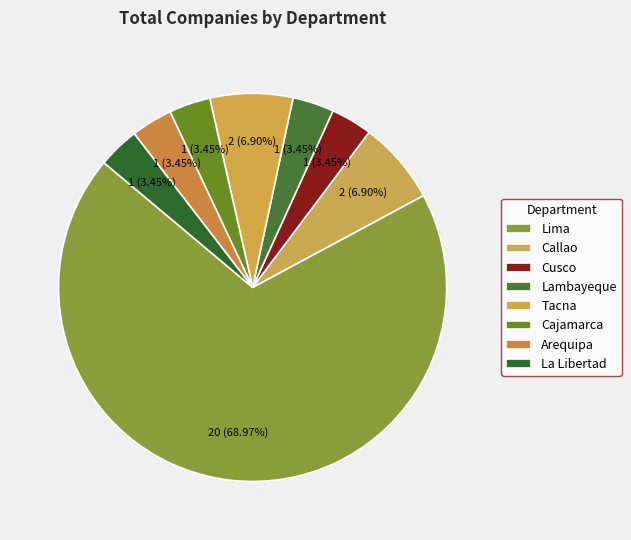

How many slices are in this pie chart?

8